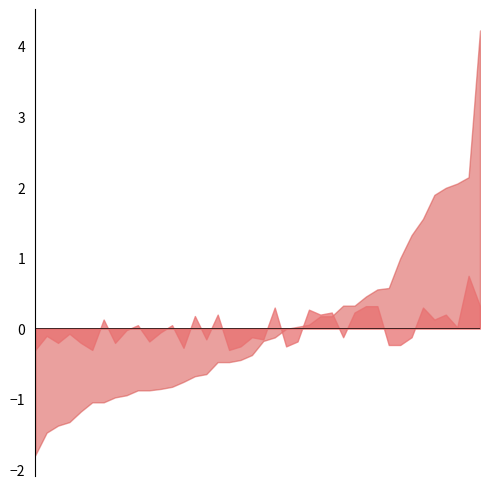

What is the total value across all series at 00:37?

8.2